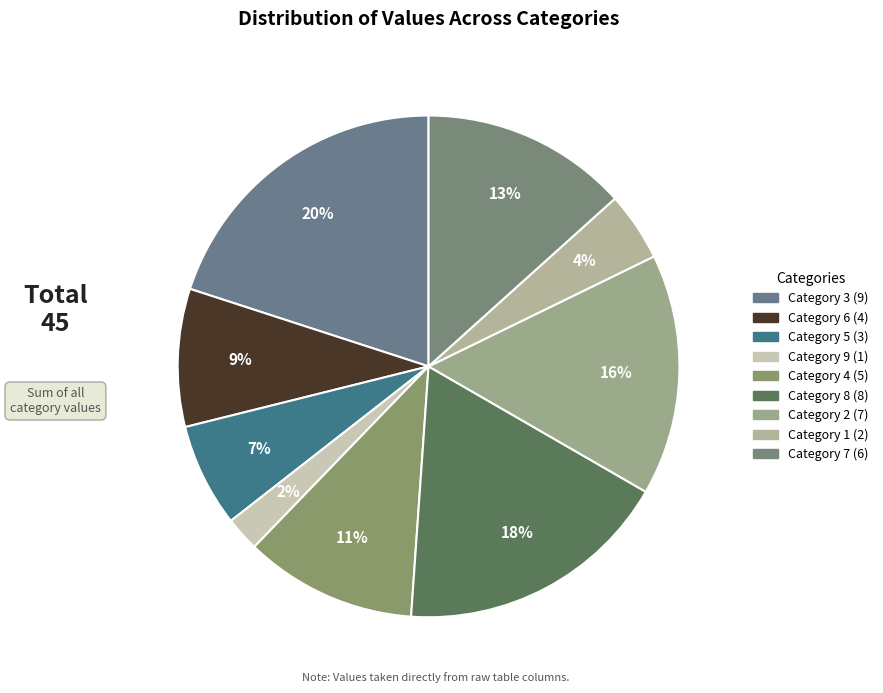

To the nearest percent, what is the average slice percentage?

11%